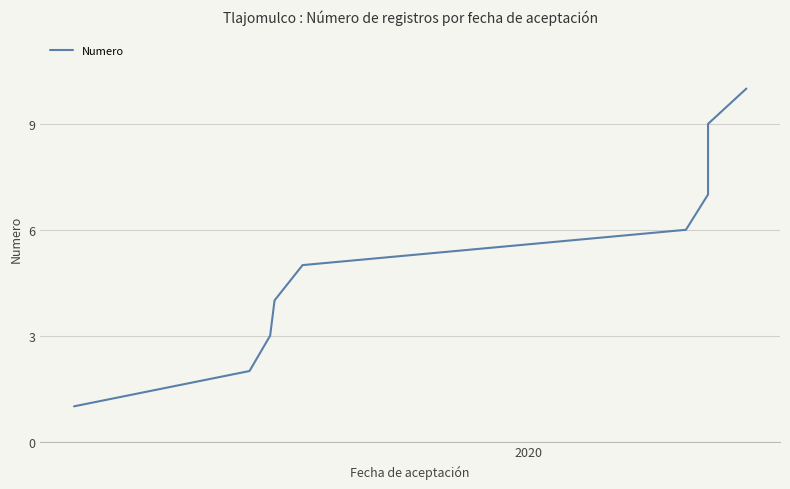

The chart shows a value of 15 at 8. True or false?

False